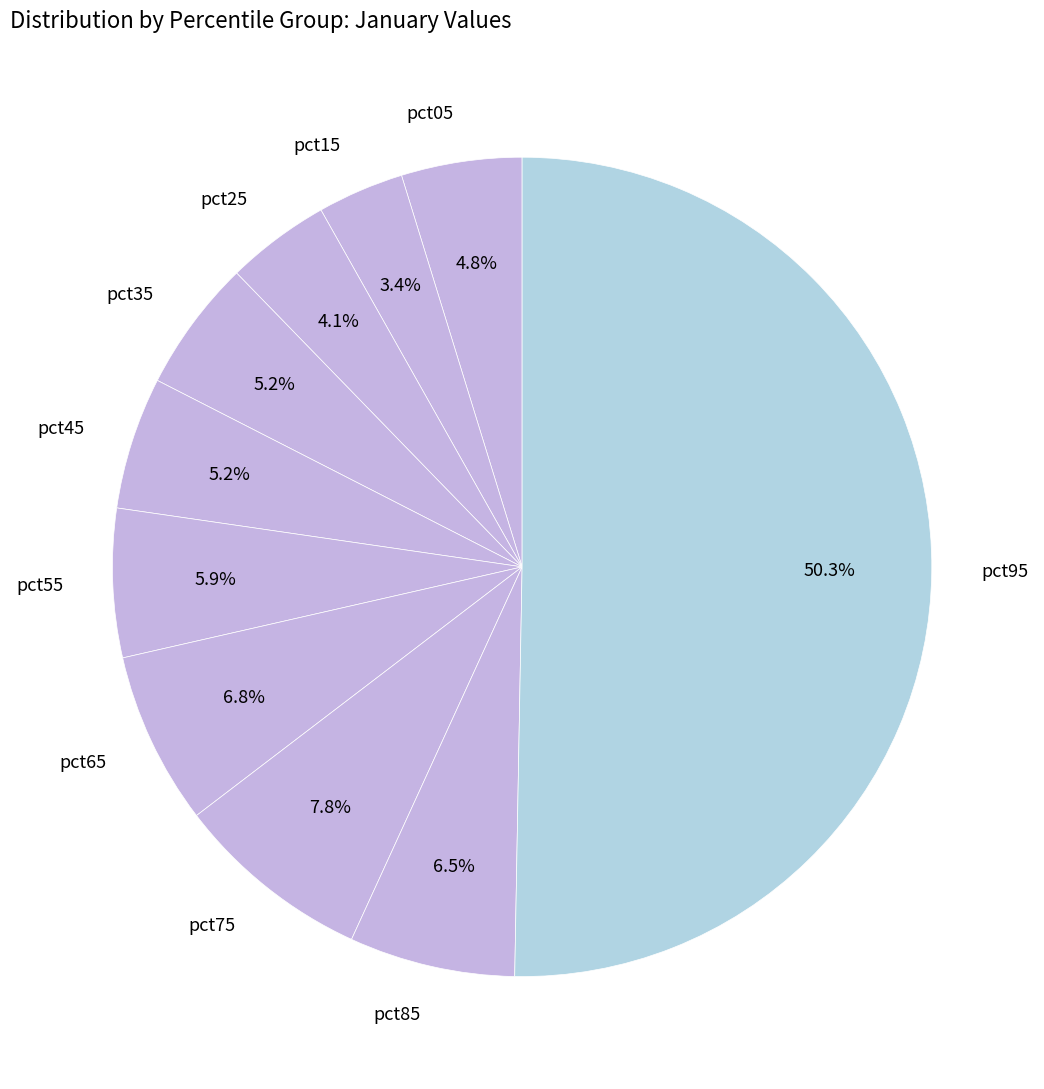

Which slice is the smallest?

pct15